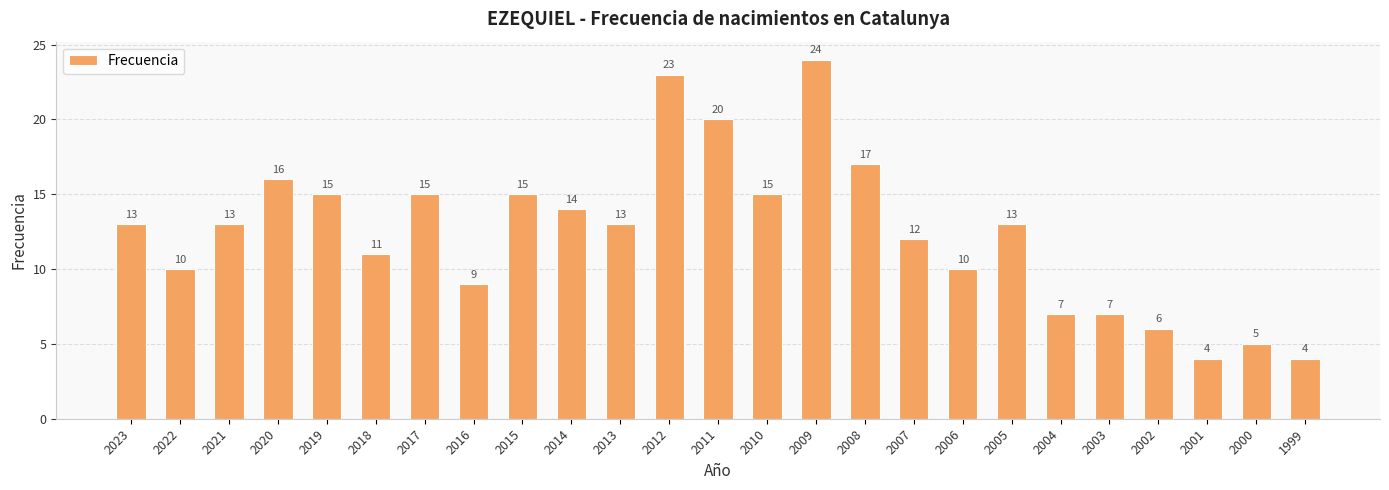

Reading left to right, extract all data points from this chart.

13	10	13	16	15	11	15	9	15	14	13	23	20	15	24	17	12	10	13	7	7	6	4	5	4